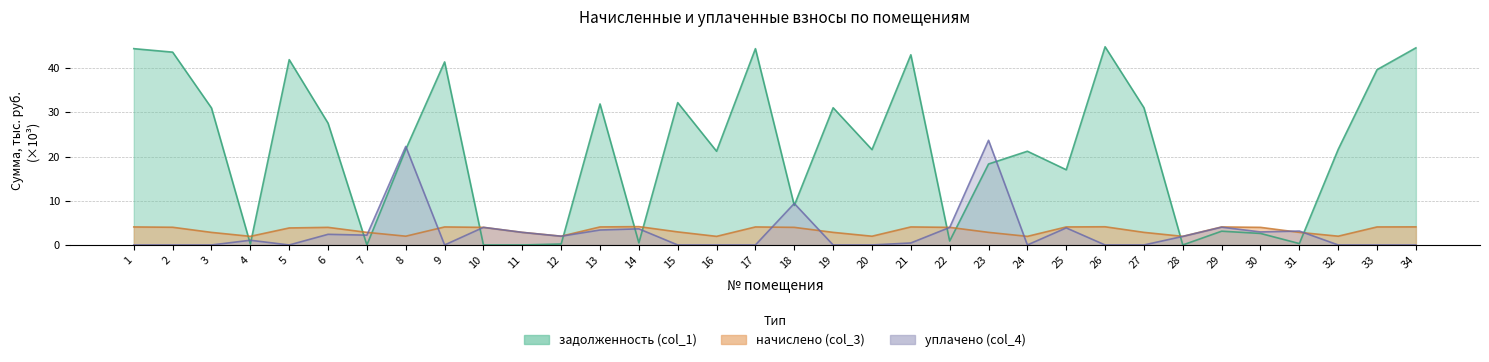

Where do уплачено (col_4) and задолженность (col_1) first cross each other?

3 and 4